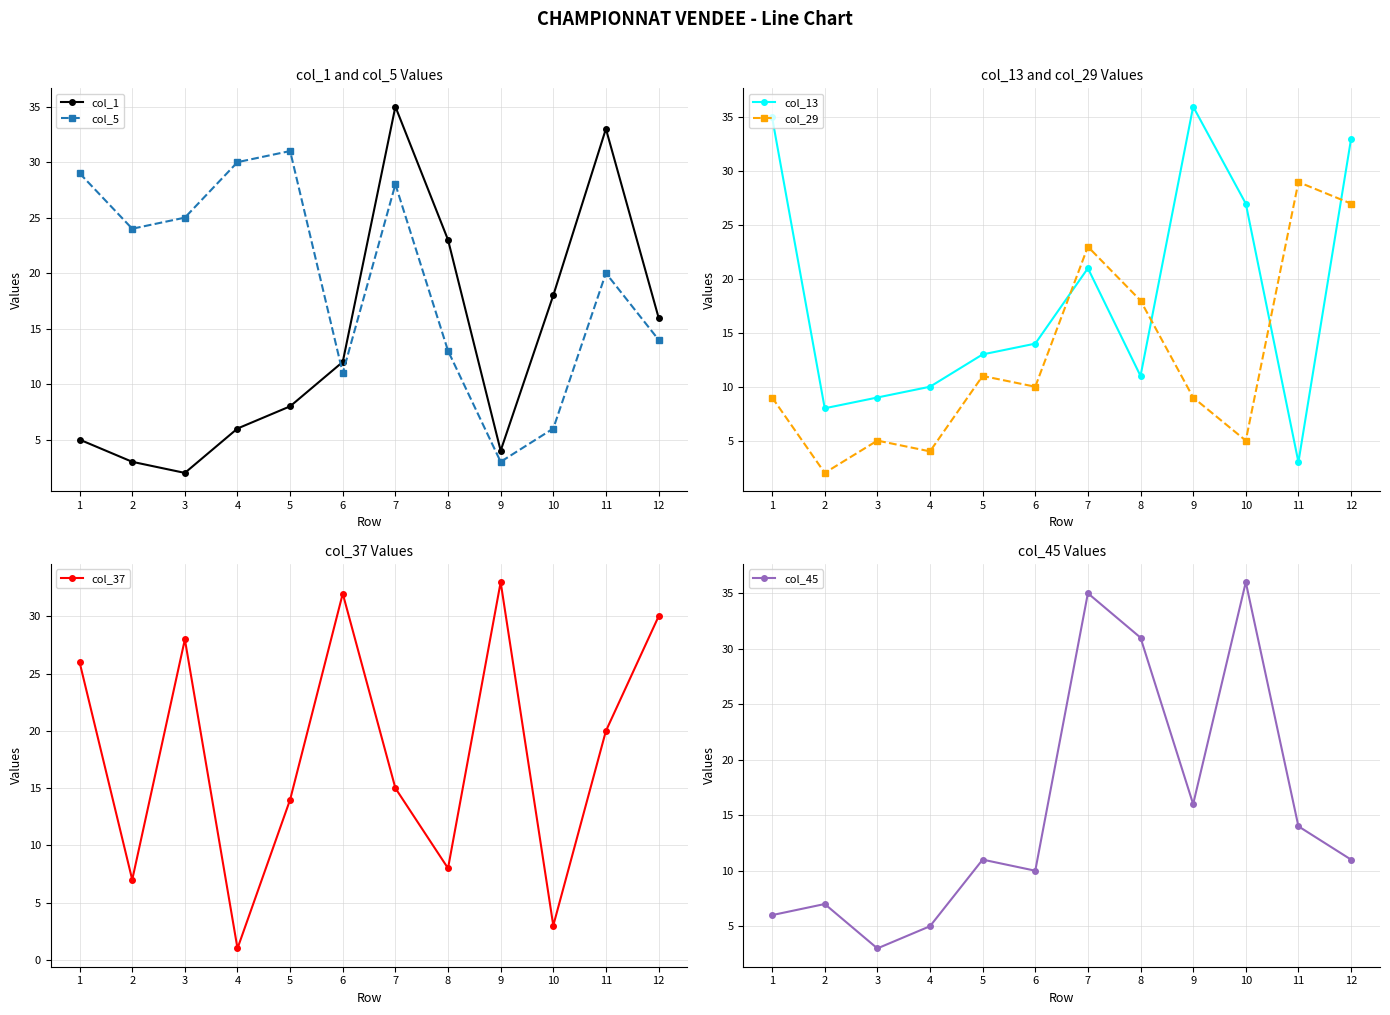

Reading left to right, list all the values displayed in this chart.

col_1: 5	3	2	6	8	12	35	23	4	18	33	16
col_5: 29	24	25	30	31	11	28	13	3	6	20	14
col_13: 35	8	9	10	13	14	21	11	36	27	3	33
col_29: 9	2	5	4	11	10	23	18	9	5	29	27
col_37: 26	7	28	1	14	32	15	8	33	3	20	30
col_45: 6	7	3	5	11	10	35	31	16	36	14	11